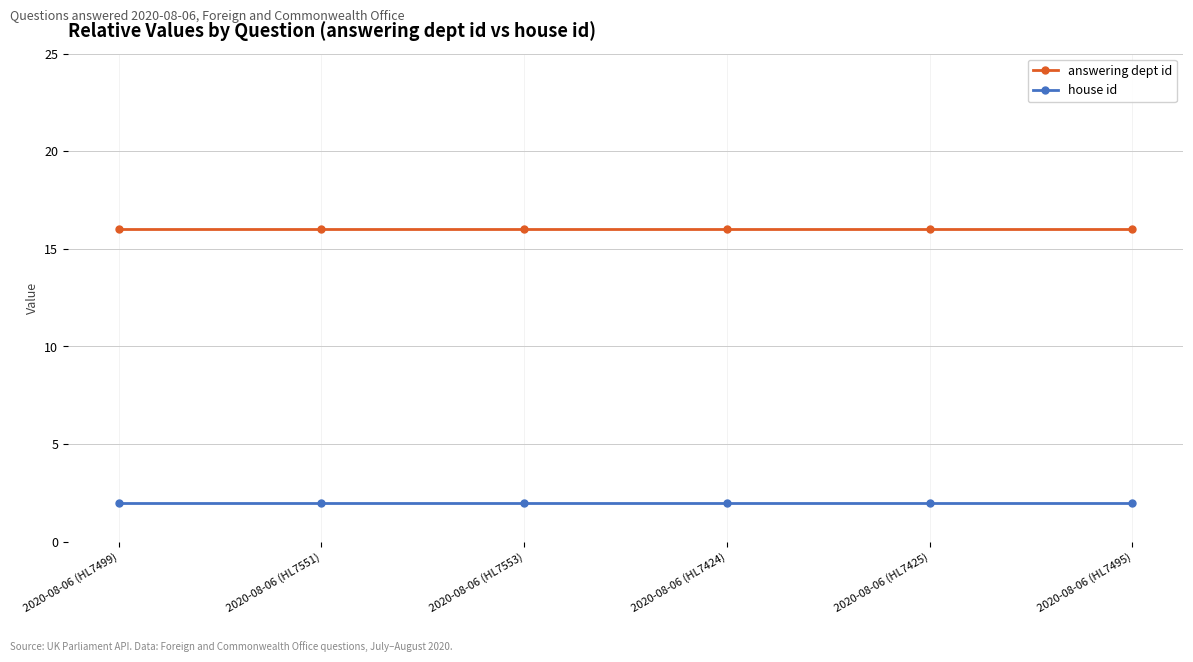

Does the chart display data point markers on the line(s)?

Yes